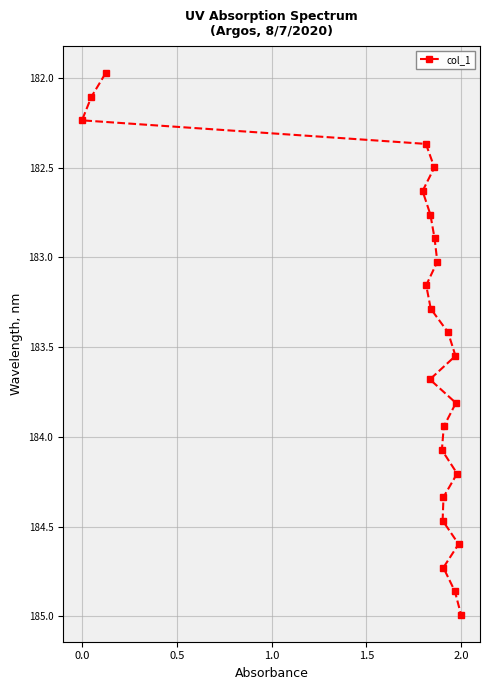

True or false: the data shows 108.8 at 0.0.

False